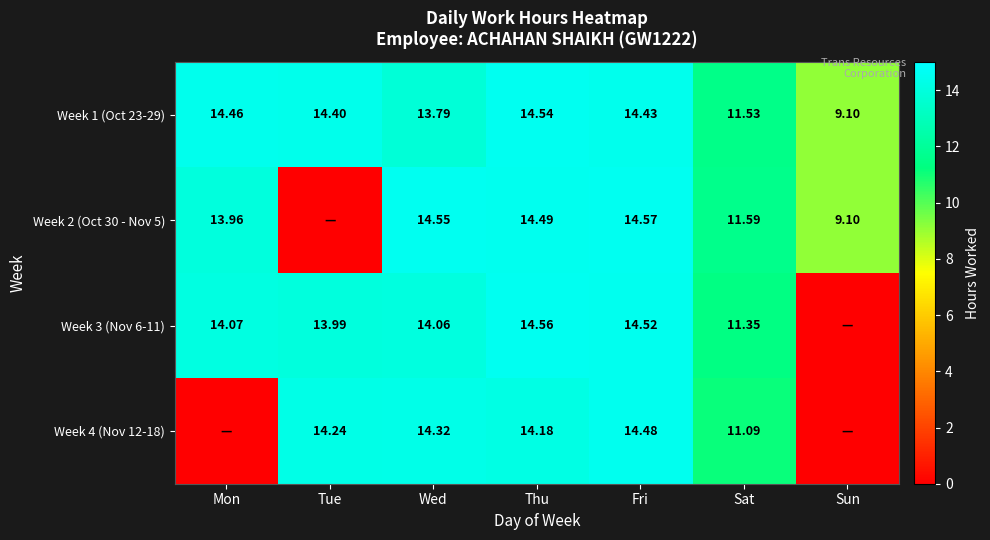

Is the value of Week 4 (Nov 12-18) at Thu greater than the value of Week 3 (Nov 6-11) at Mon?

Yes